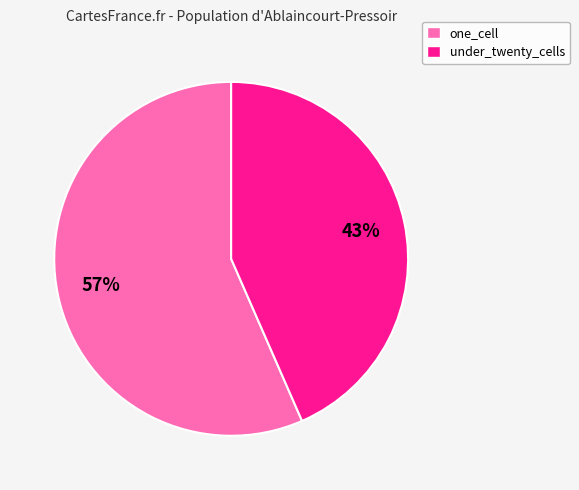

Is there any slice that represents more than half of the pie?

Yes